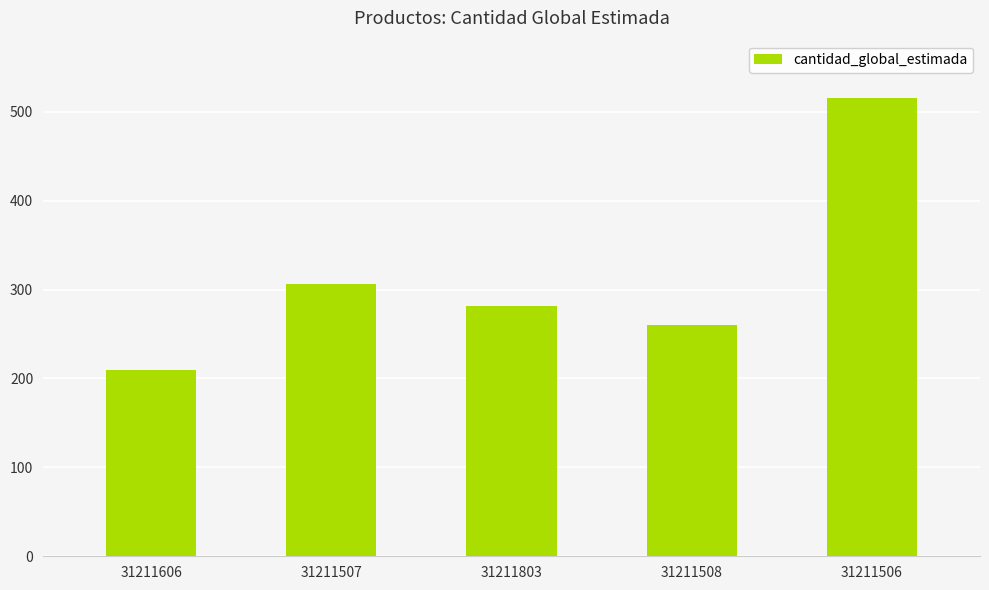

What is the label of the 4th bar from the right?

31211507